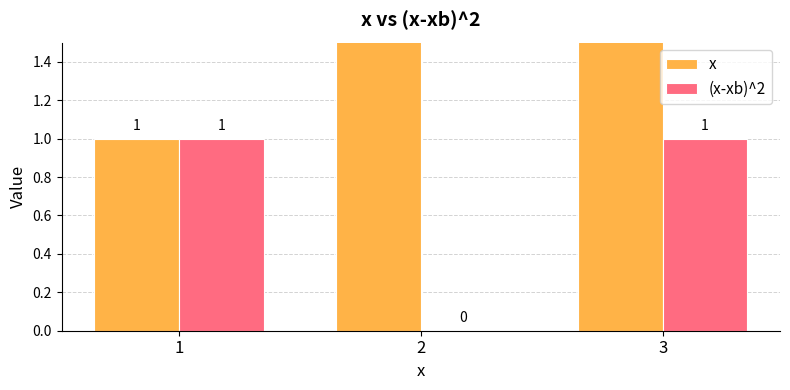

Rank the categories by (x-xb)^2 value from lowest to highest.

2, 1, 3